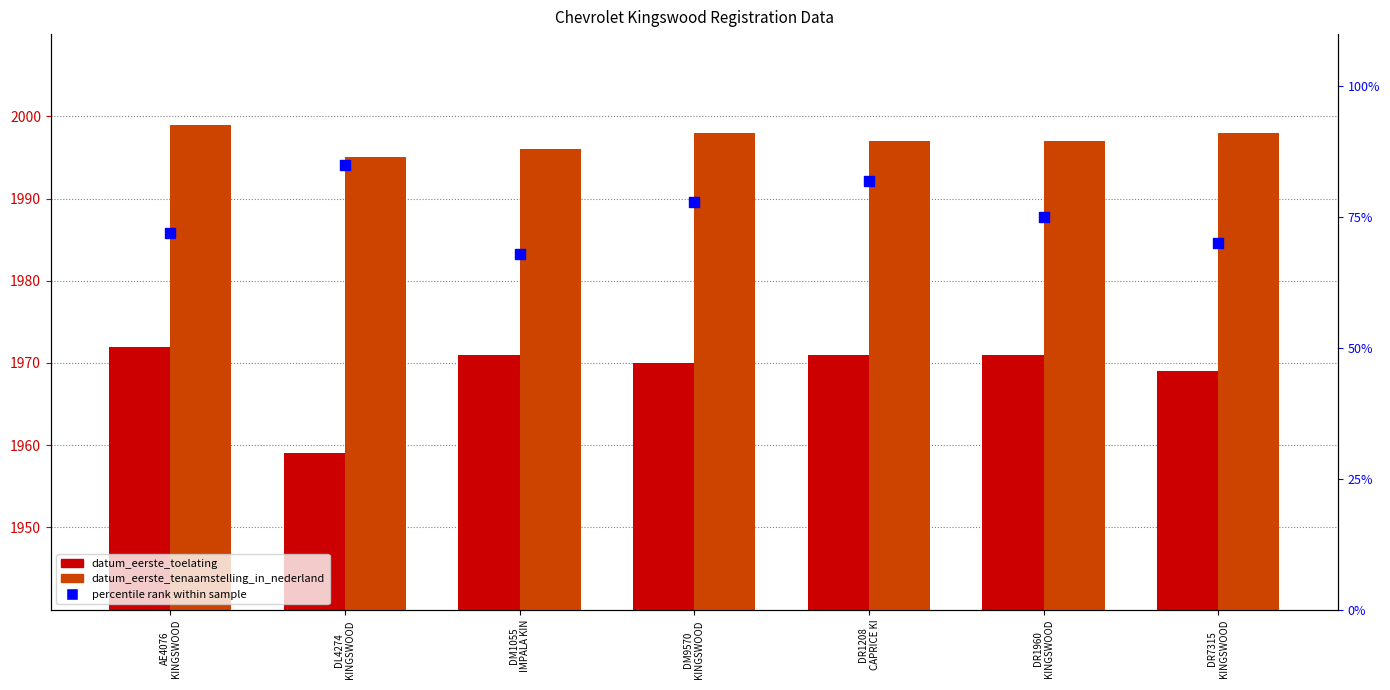

What is the total value across all series at DM9570
KINGSWOOD ?

4046